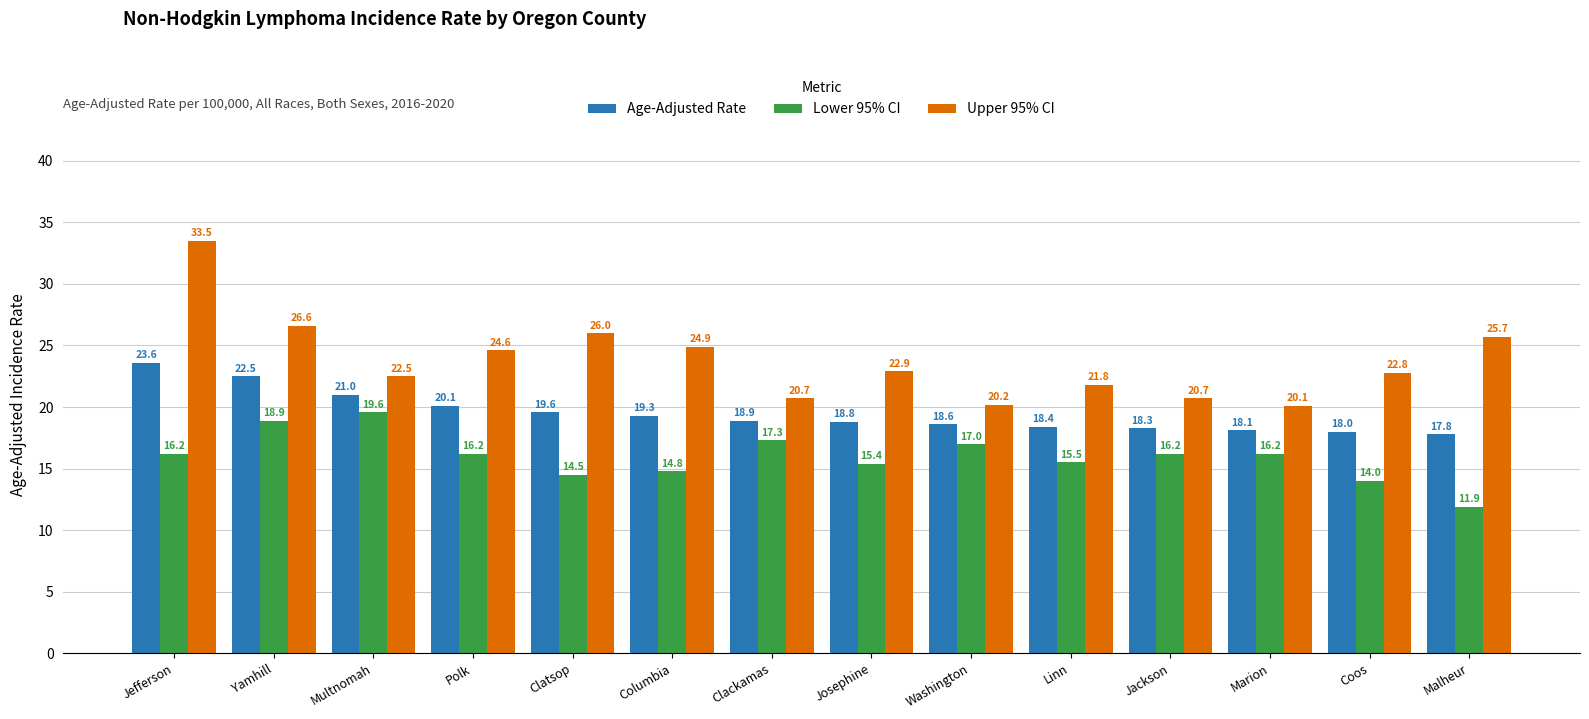

Is it true that Upper 95% CI equals 34.2 at Washington?

False